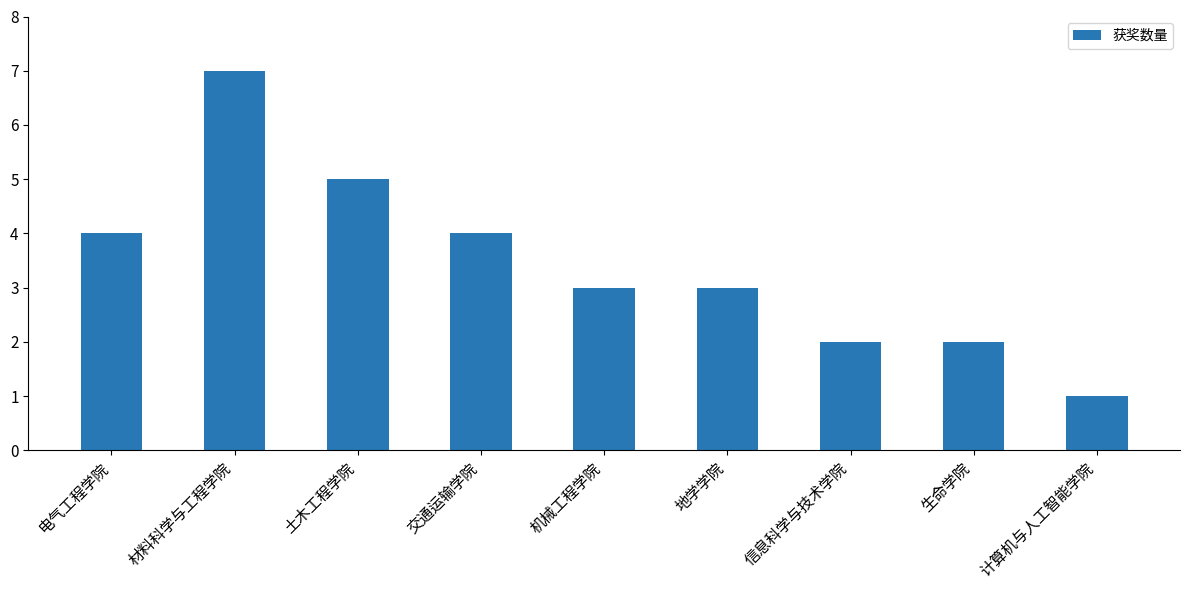

What is the label of the 6th bar from the left?

地学学院